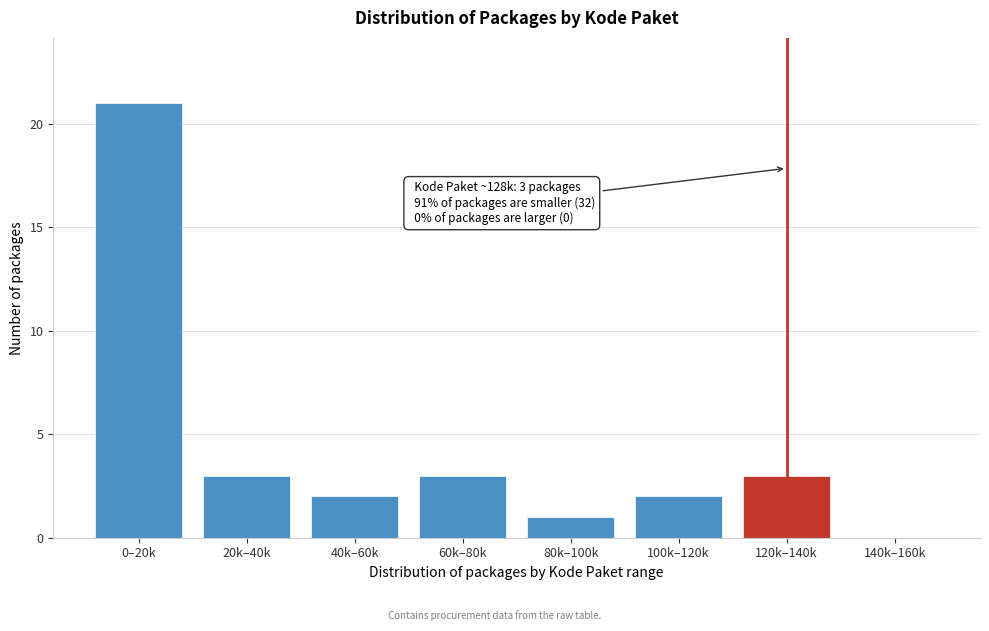

Reading left to right, what are all the values shown in this chart?

0–20k=21	20k–40k=3	40k–60k=2	60k–80k=3	80k–100k=1	100k–120k=2	120k–140k=3	140k–160k=0